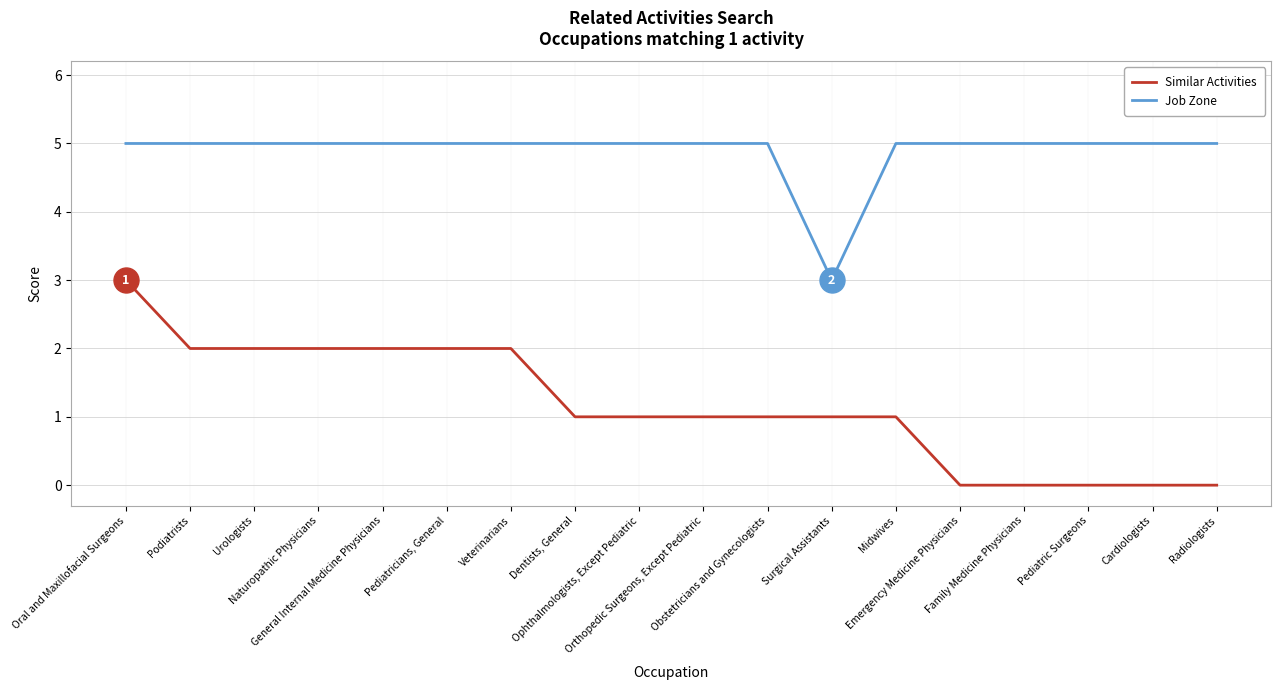

Does the chart display data point markers on the line(s)?

No